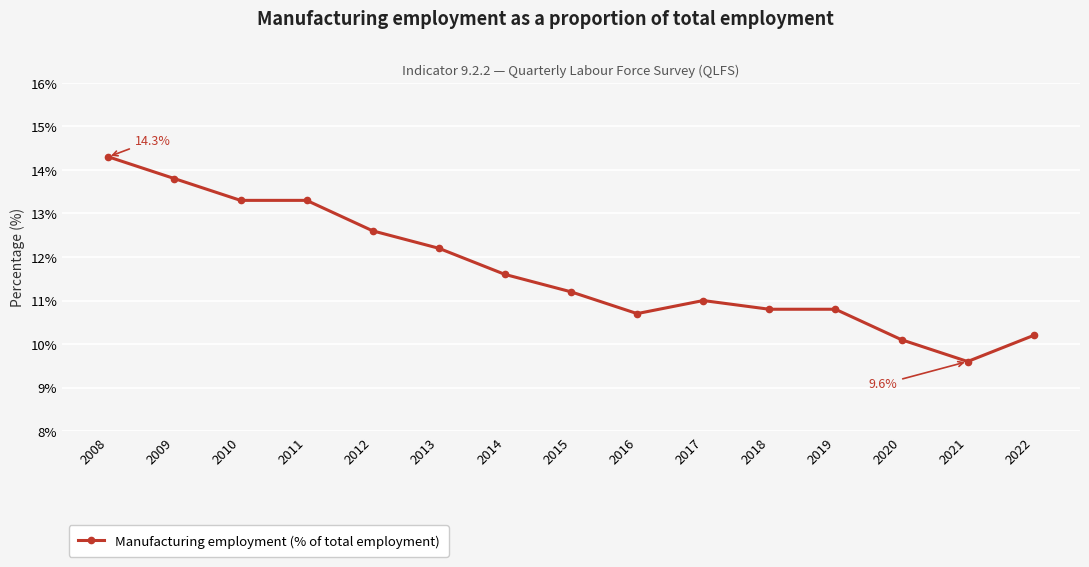

At which category does the chart reach its peak across all series?

2008